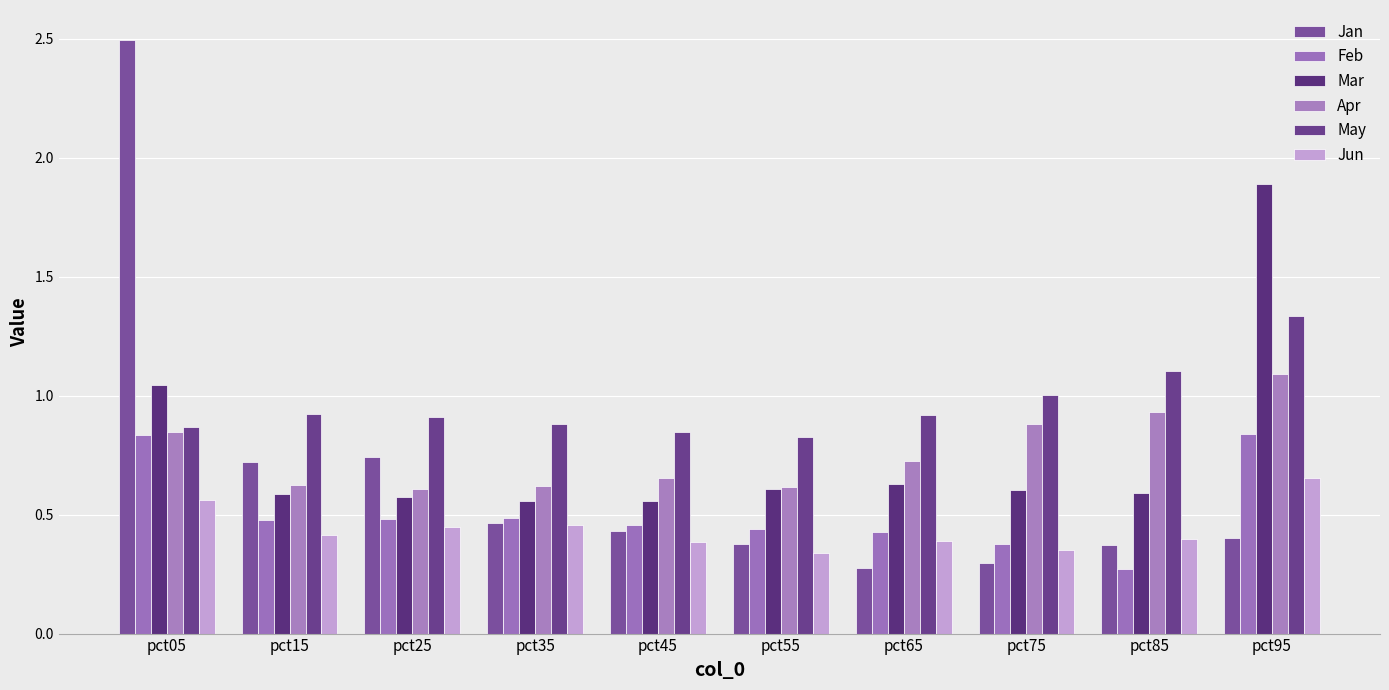

List the labels in order of Jan value, largest first.

pct05, pct25, pct15, pct35, pct45, pct95, pct55, pct85, pct75, pct65